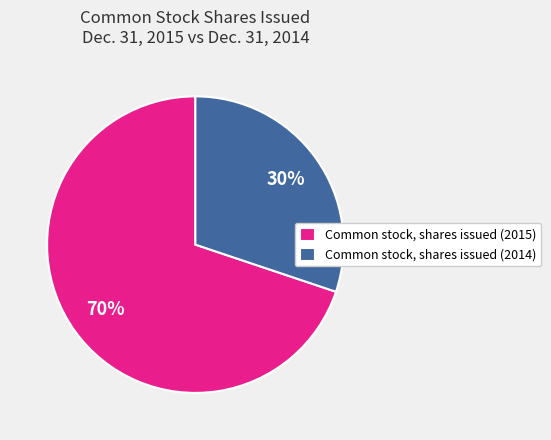

Between Common stock, shares issued (2015) and Common stock, shares issued (2014), which is larger?

Common stock, shares issued (2015)